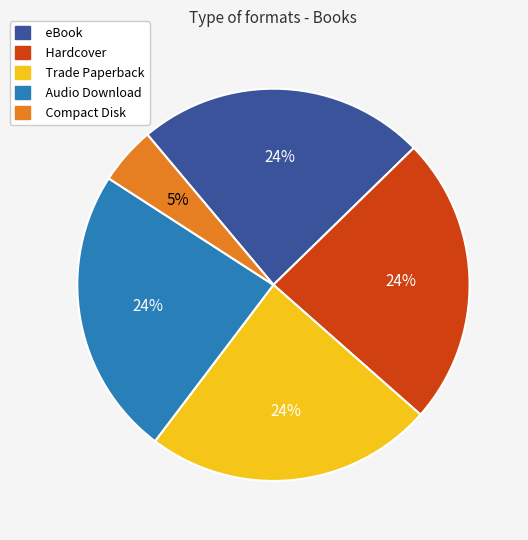

How many slices are in this pie chart?

5